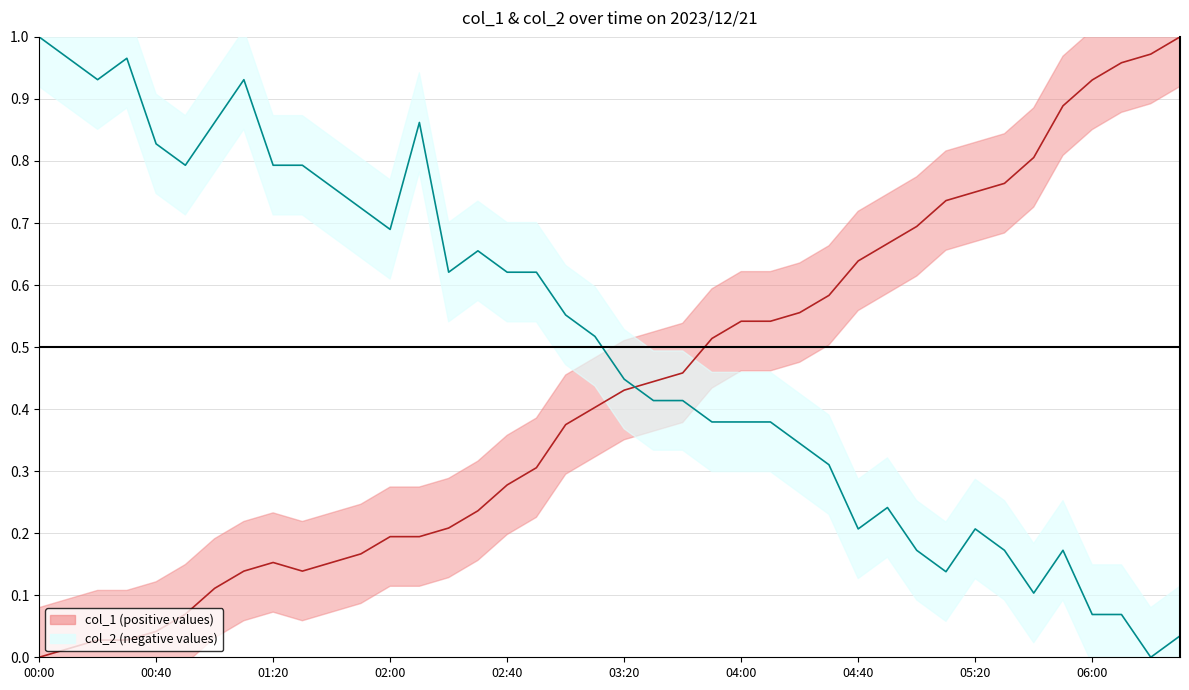

What is the difference between the maximum and minimum values in the col_2 series?

1.0